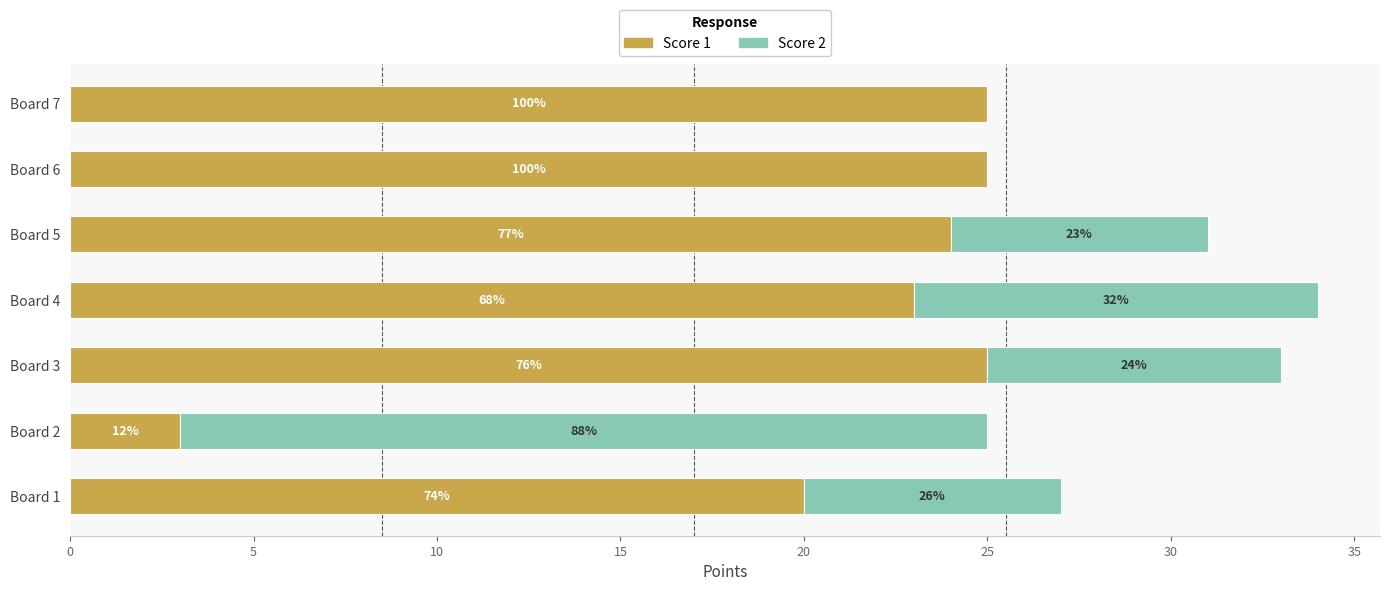

What is the value of the Score 1 bar at the 2nd from the left?

3